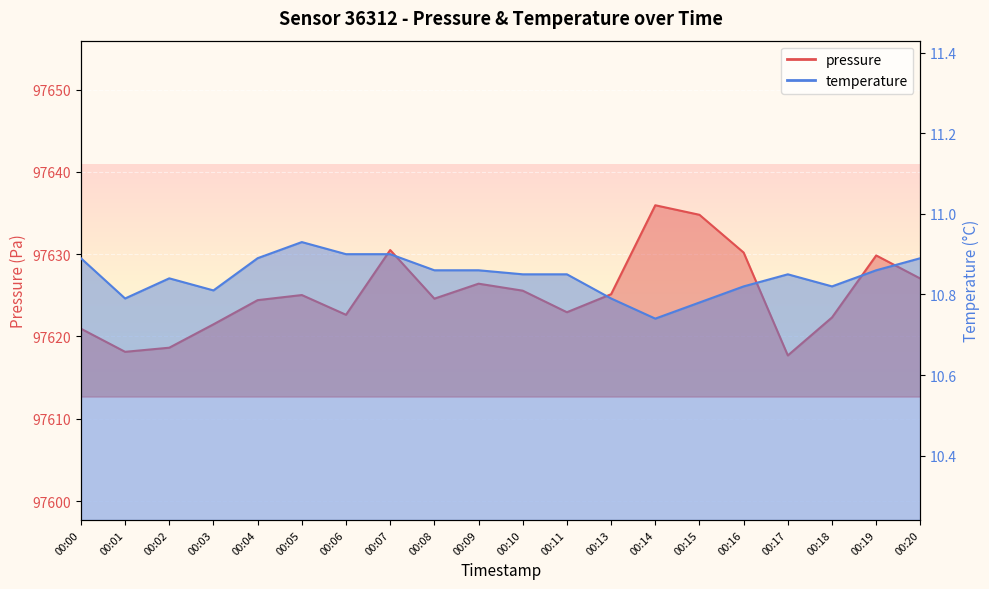

What is the average value of the temperature series?

10.8